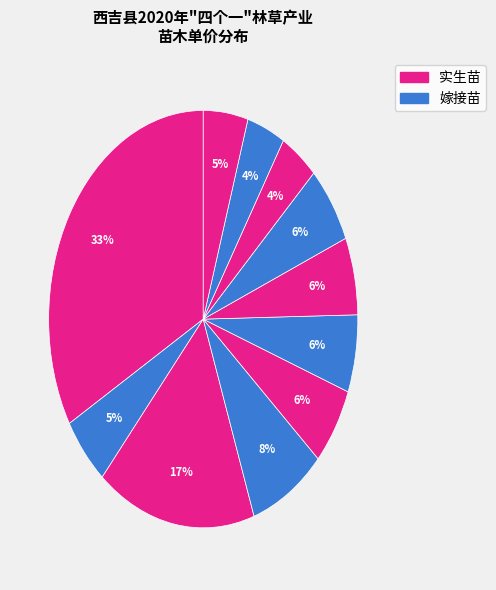

Is there any slice that represents more than half of the pie?

No